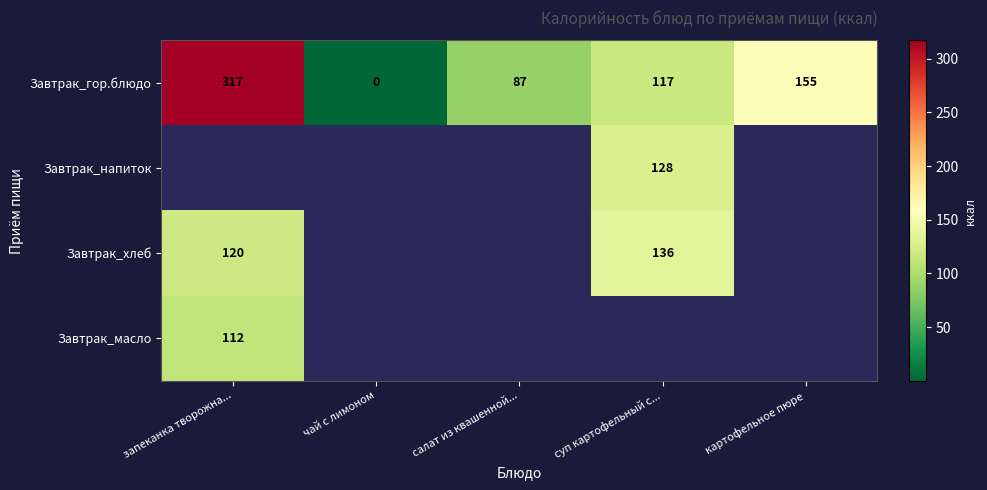

Which category has the lowest value in the Завтрак_гор.блюдо series?

чай с лимоном